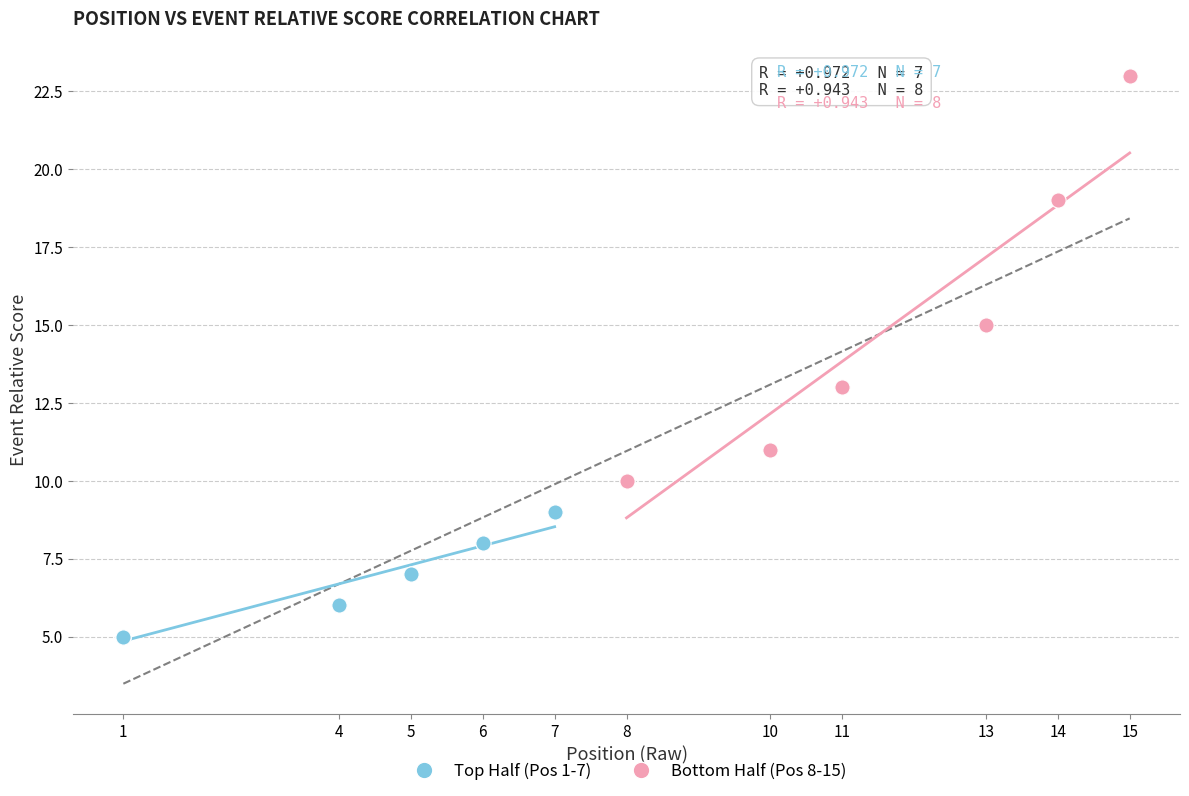

Which series has the widest spread of Y values?

Bottom Half (Pos 8-15)